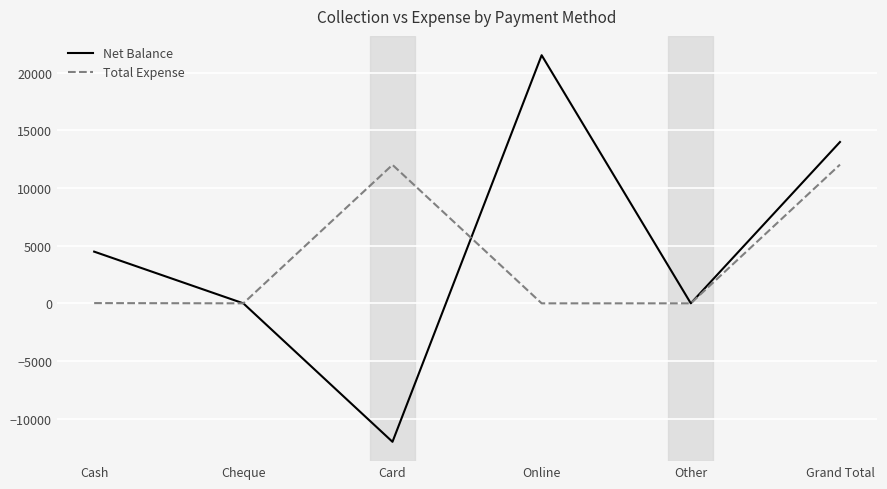

How many values in the Total Expense series are below 20?

3